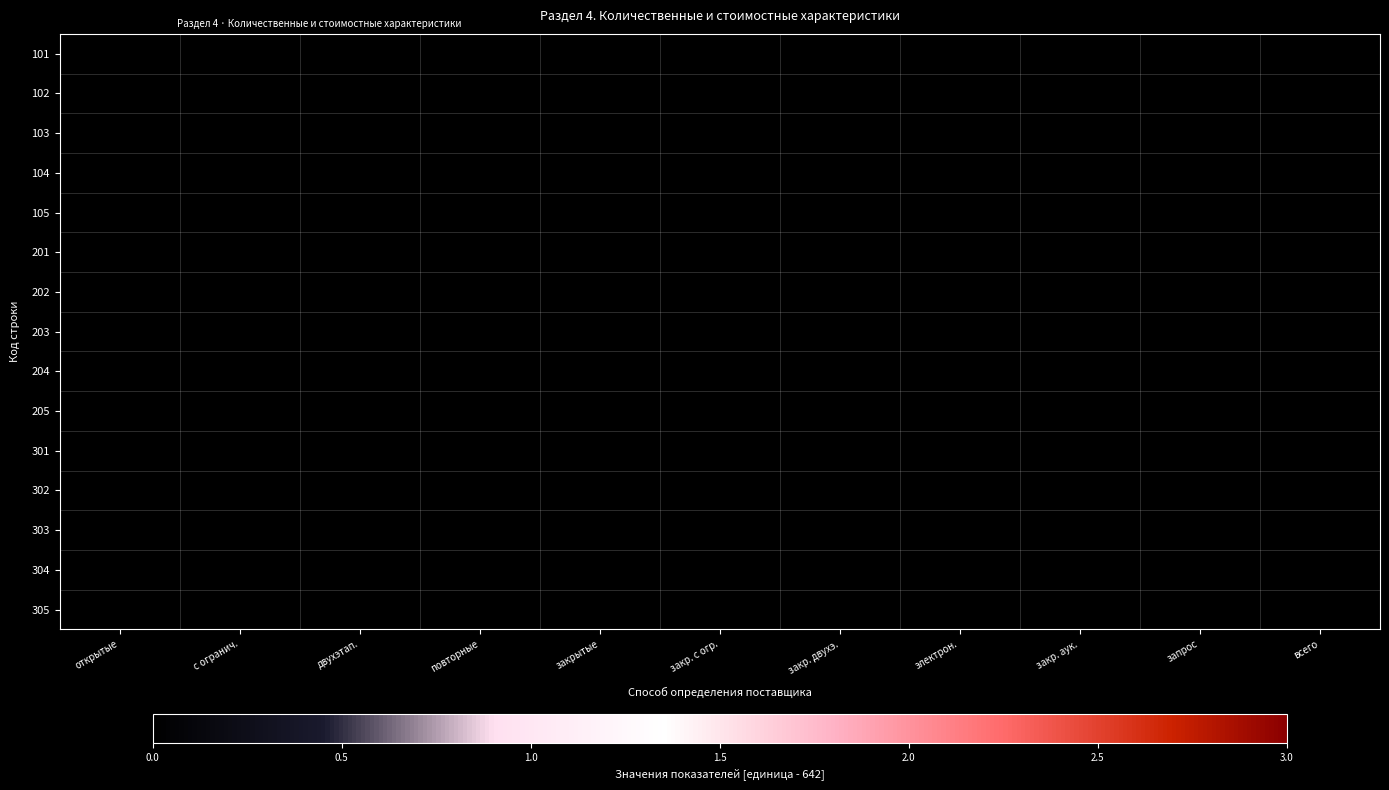

Reading left to right, extract all data points from this chart.

101: открытые=0.0	с огранич.=0.0	двухэтап.=0.0	повторные=0.0	закрытые=0.0	закр. с огр.=0.0	закр. двухэ.=0.0	электрон.=0.0	закр. аук.=0.0	запрос=0.0	всего=0.0
102: открытые=0.0	с огранич.=0.0	двухэтап.=0.0	повторные=0.0	закрытые=0.0	закр. с огр.=0.0	закр. двухэ.=0.0	электрон.=0.0	закр. аук.=0.0	запрос=0.0	всего=0.0
103: открытые=0.0	с огранич.=0.0	двухэтап.=0.0	повторные=0.0	закрытые=0.0	закр. с огр.=0.0	закр. двухэ.=0.0	электрон.=0.0	закр. аук.=0.0	запрос=0.0	всего=0.0
104: открытые=0.0	с огранич.=0.0	двухэтап.=0.0	повторные=0.0	закрытые=0.0	закр. с огр.=0.0	закр. двухэ.=0.0	электрон.=0.0	закр. аук.=0.0	запрос=0.0	всего=0.0
105: открытые=0.0	с огранич.=0.0	двухэтап.=0.0	повторные=0.0	закрытые=0.0	закр. с огр.=0.0	закр. двухэ.=0.0	электрон.=0.0	закр. аук.=0.0	запрос=0.0	всего=0.0
201: открытые=0.0	с огранич.=0.0	двухэтап.=0.0	повторные=0.0	закрытые=0.0	закр. с огр.=0.0	закр. двухэ.=0.0	электрон.=0.0	закр. аук.=0.0	запрос=0.0	всего=0.0
202: открытые=0.0	с огранич.=0.0	двухэтап.=0.0	повторные=0.0	закрытые=0.0	закр. с огр.=0.0	закр. двухэ.=0.0	электрон.=0.0	закр. аук.=0.0	запрос=0.0	всего=0.0
203: открытые=0.0	с огранич.=0.0	двухэтап.=0.0	повторные=0.0	закрытые=0.0	закр. с огр.=0.0	закр. двухэ.=0.0	электрон.=0.0	закр. аук.=0.0	запрос=0.0	всего=0.0
204: открытые=0.0	с огранич.=0.0	двухэтап.=0.0	повторные=0.0	закрытые=0.0	закр. с огр.=0.0	закр. двухэ.=0.0	электрон.=0.0	закр. аук.=0.0	запрос=0.0	всего=0.0
205: открытые=0.0	с огранич.=0.0	двухэтап.=0.0	повторные=0.0	закрытые=0.0	закр. с огр.=0.0	закр. двухэ.=0.0	электрон.=0.0	закр. аук.=0.0	запрос=0.0	всего=0.0
301: открытые=0.0	с огранич.=0.0	двухэтап.=0.0	повторные=0.0	закрытые=0.0	закр. с огр.=0.0	закр. двухэ.=0.0	электрон.=0.0	закр. аук.=0.0	запрос=0.0	всего=0.0
302: открытые=0.0	с огранич.=0.0	двухэтап.=0.0	повторные=0.0	закрытые=0.0	закр. с огр.=0.0	закр. двухэ.=0.0	электрон.=0.0	закр. аук.=0.0	запрос=0.0	всего=0.0
303: открытые=0.0	с огранич.=0.0	двухэтап.=0.0	повторные=0.0	закрытые=0.0	закр. с огр.=0.0	закр. двухэ.=0.0	электрон.=0.0	закр. аук.=0.0	запрос=0.0	всего=0.0
304: открытые=0.0	с огранич.=0.0	двухэтап.=0.0	повторные=0.0	закрытые=0.0	закр. с огр.=0.0	закр. двухэ.=0.0	электрон.=0.0	закр. аук.=0.0	запрос=0.0	всего=0.0
305: открытые=0.0	с огранич.=0.0	двухэтап.=0.0	повторные=0.0	закрытые=0.0	закр. с огр.=0.0	закр. двухэ.=0.0	электрон.=0.0	закр. аук.=0.0	запрос=0.0	всего=0.0